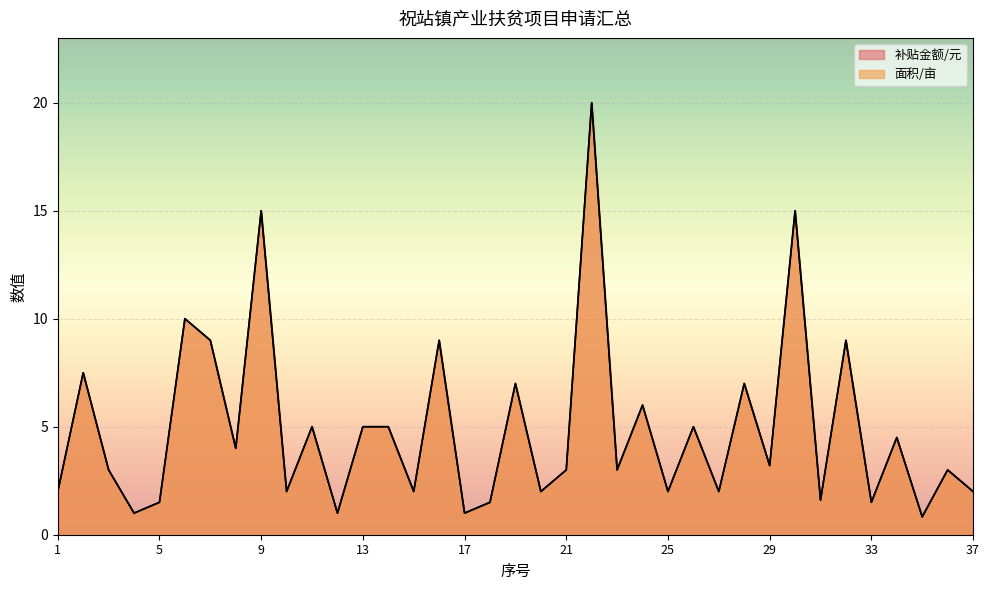

Between 1 and 30, which series saw the biggest shift?

面积/亩